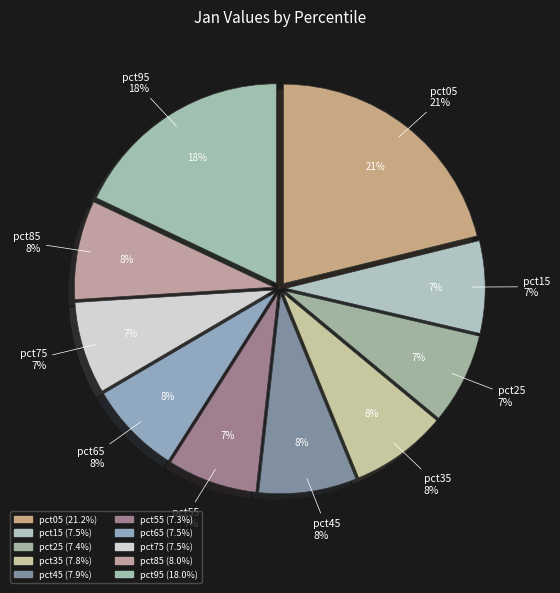

True or false: pct75 accounts for 1% of the total.

False